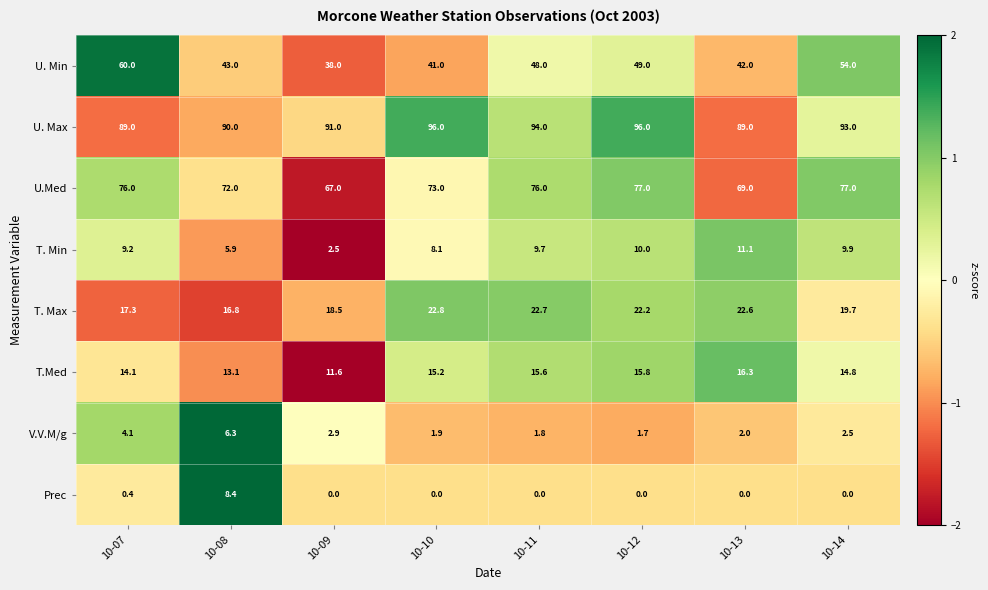

At which category is the sum across all series the highest?

10-12